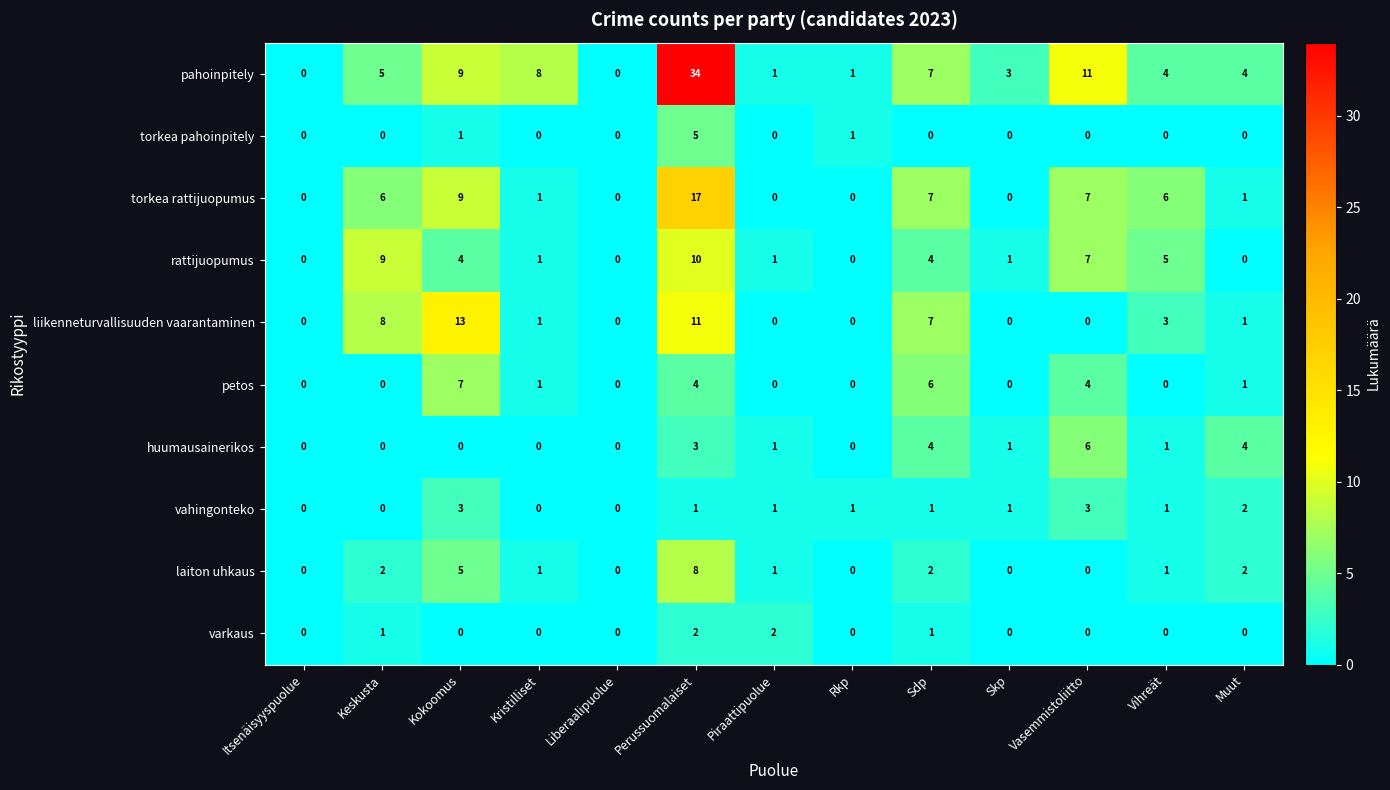

What value does the torkea rattijuopumus series have at Kokoomus, to the nearest 5?

10